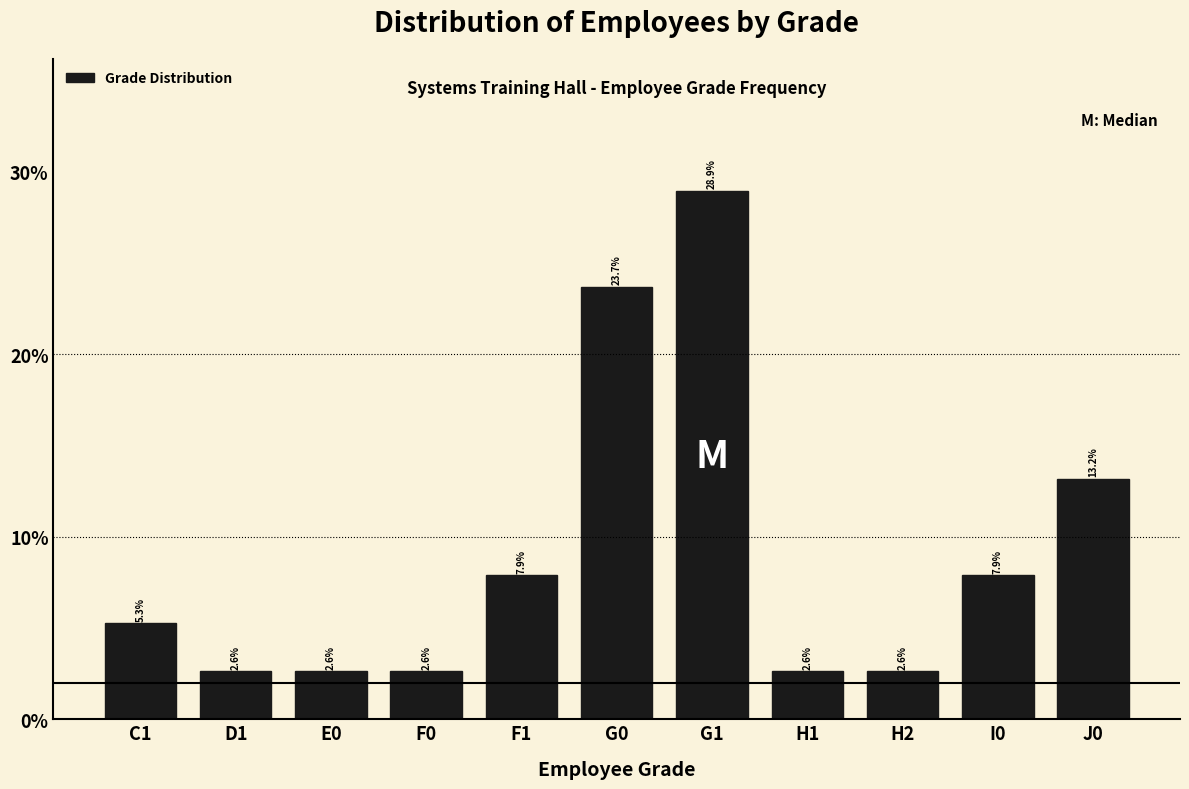

Reading left to right, what are all the values shown in this chart?

C1=5.3	D1=2.6	E0=2.6	F0=2.6	F1=7.9	G0=23.7	G1=28.9	H1=2.6	H2=2.6	I0=7.9	J0=13.2